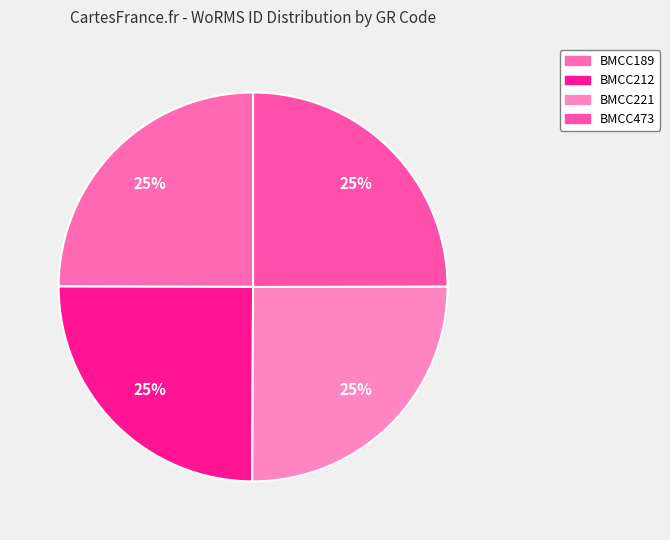

Count the number of slices in the pie.

4